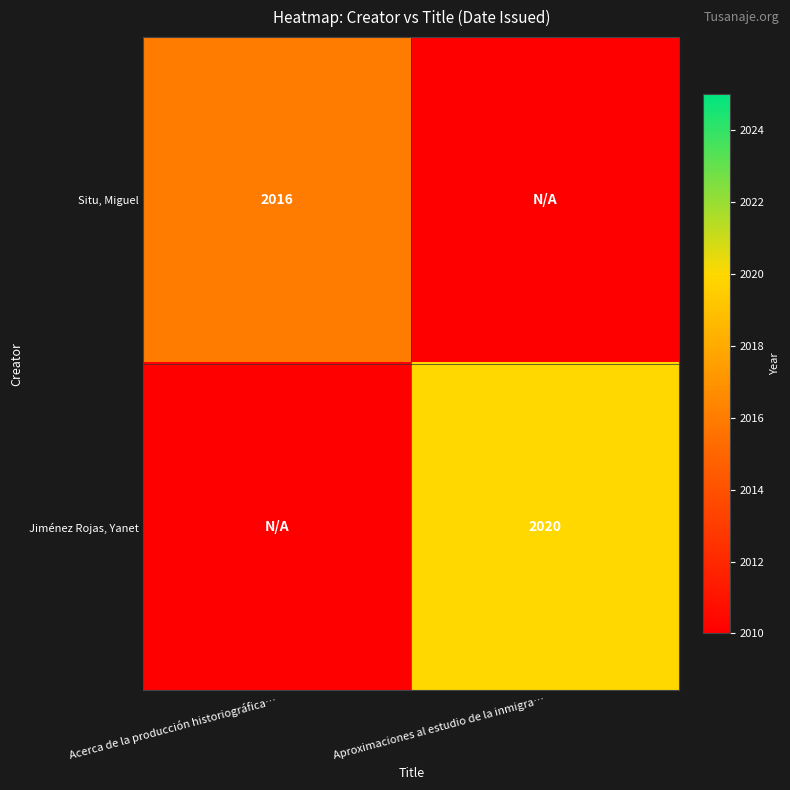

How many distinct data groups are displayed?

2